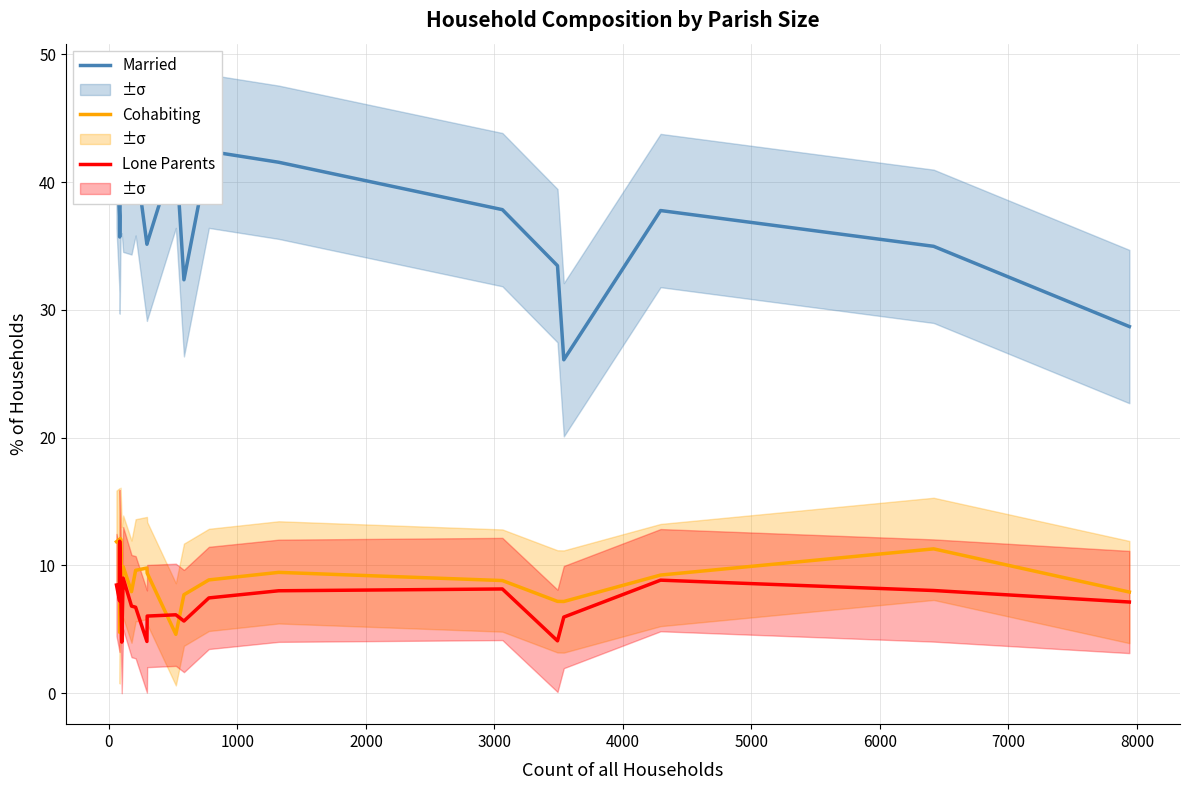

How many interior local valleys does the Cohabiting series have?

5